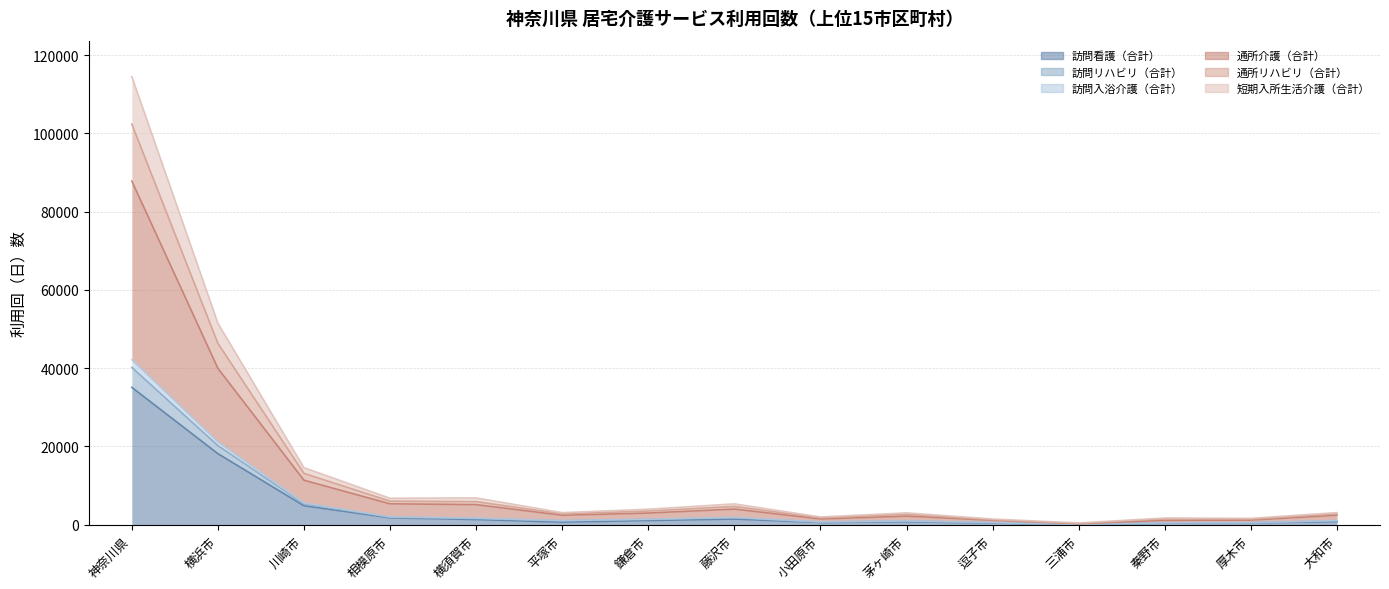

At how many categories does at least one series exceed 94088?

1